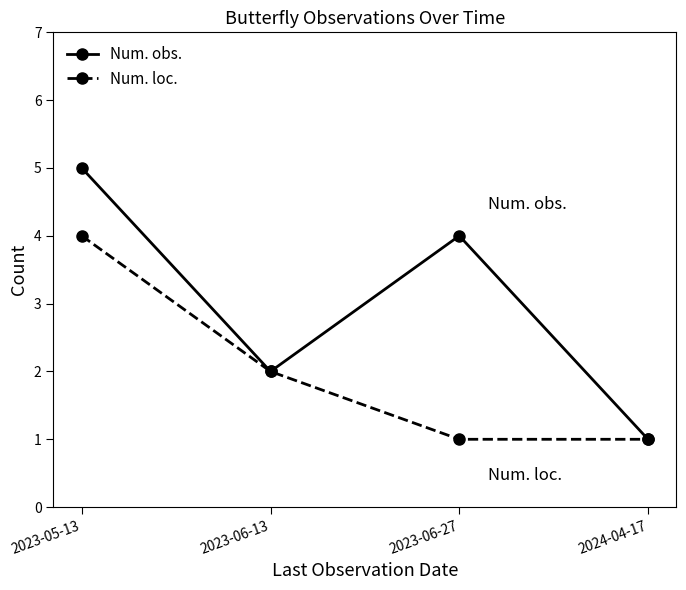

What is the value of the Num. loc. point at the 3rd from the left?

1